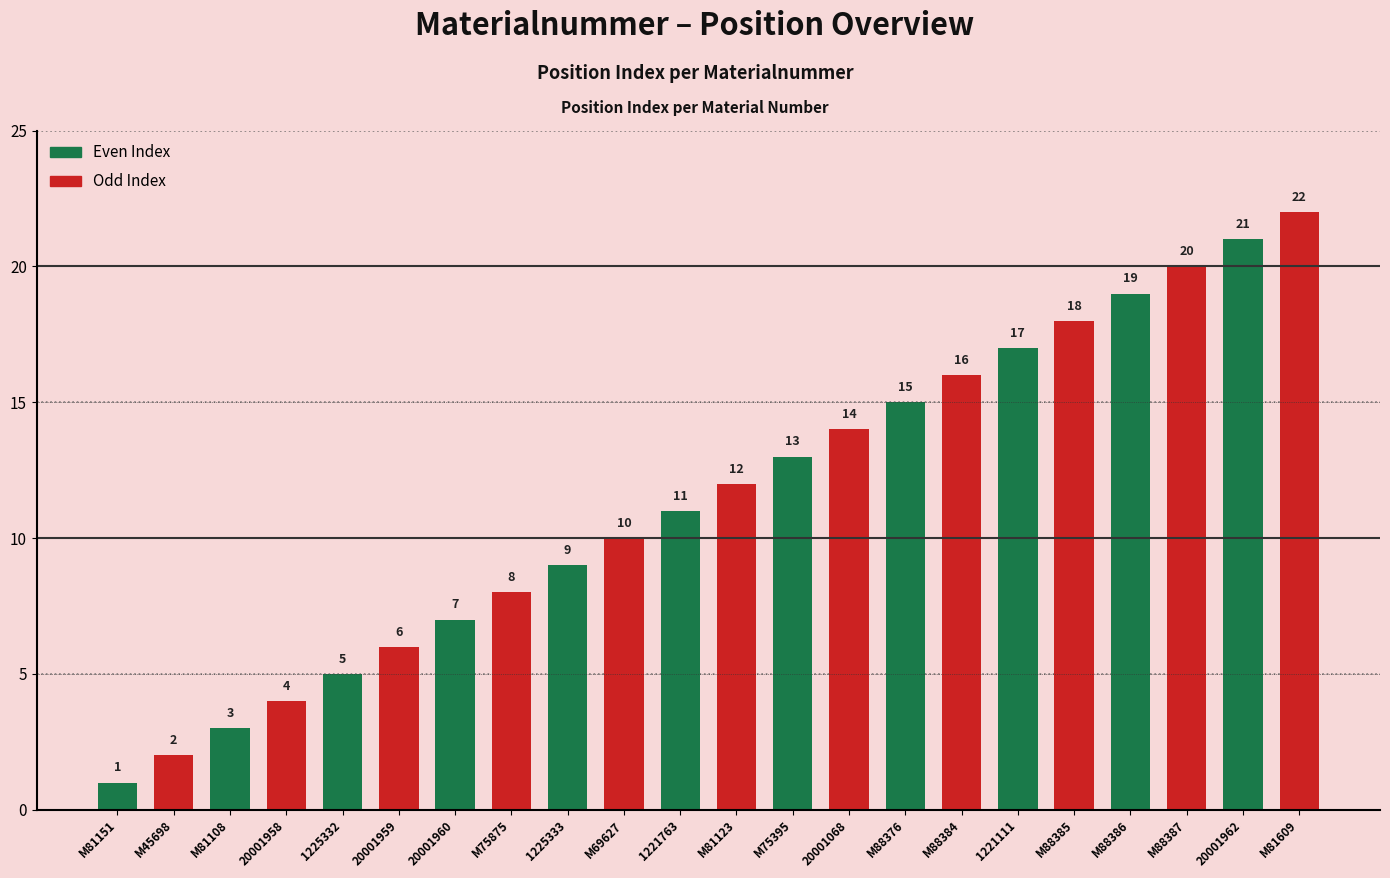

What is the minimum value shown in the chart?

1